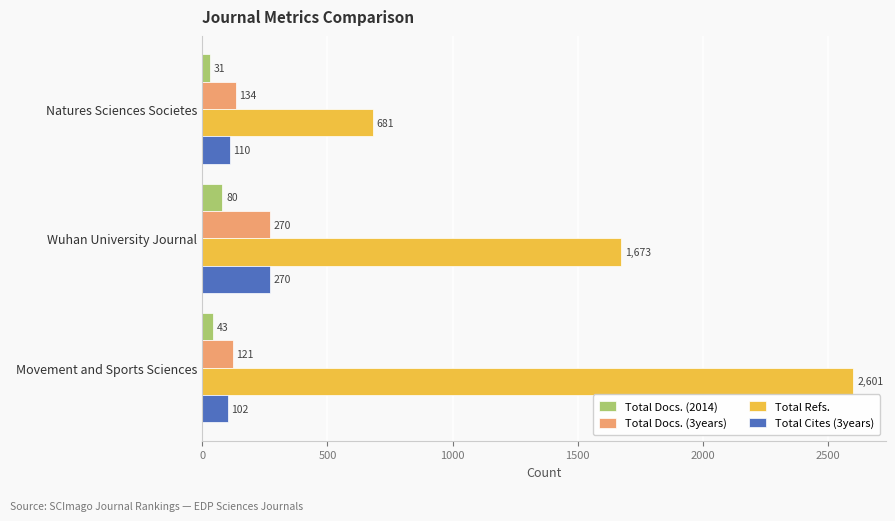

Is it true that Total Docs. (3years) equals 270 at Wuhan University Journal?

True